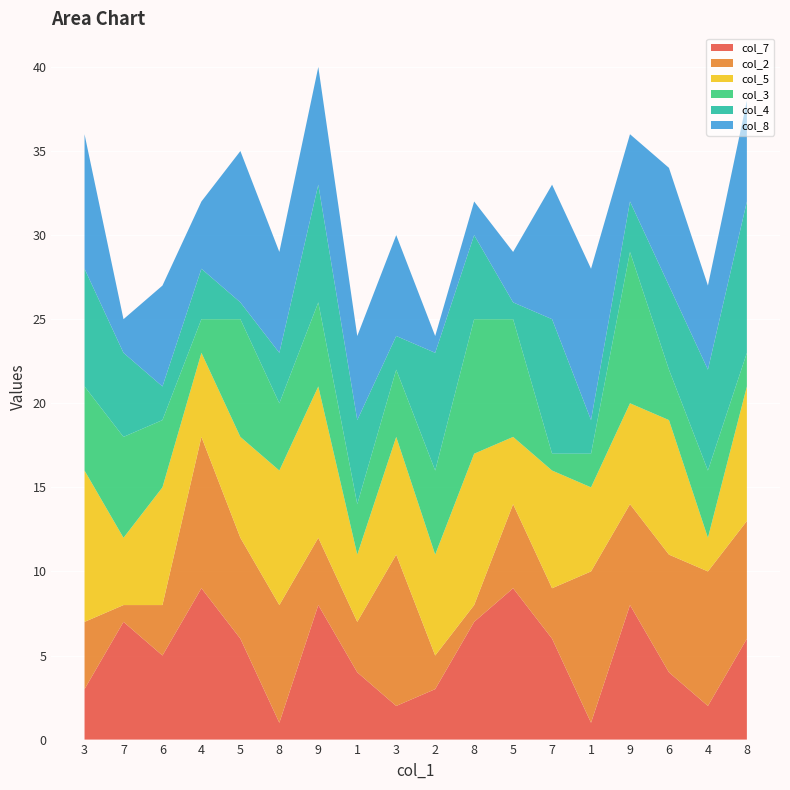

Reading left to right, transcribe all the data shown in this chart.

col_7: 3	7	5	9	6	1	8	4	2	3	7	9	6	1	8	4	2	6
col_2: 4	1	3	9	6	7	4	3	9	2	1	5	3	9	6	7	8	7
col_5: 9	4	7	5	6	8	9	4	7	6	9	4	7	5	6	8	2	8
col_3: 5	6	4	2	7	4	5	3	4	5	8	7	1	2	9	3	4	2
col_4: 7	5	2	3	1	3	7	5	2	7	5	1	8	2	3	5	6	9
col_8: 8	2	6	4	9	6	7	5	6	1	2	3	8	9	4	7	5	6